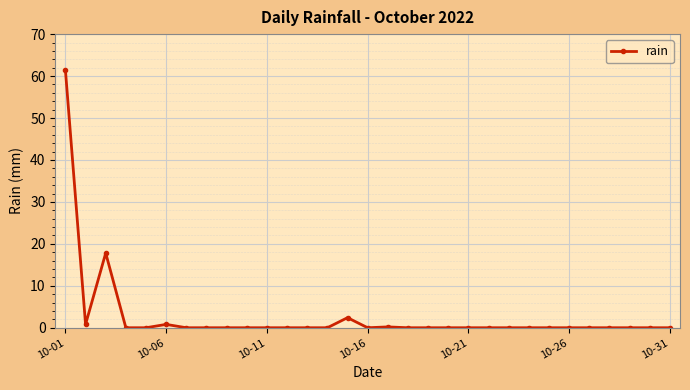

What is the sum of all values?

83.4